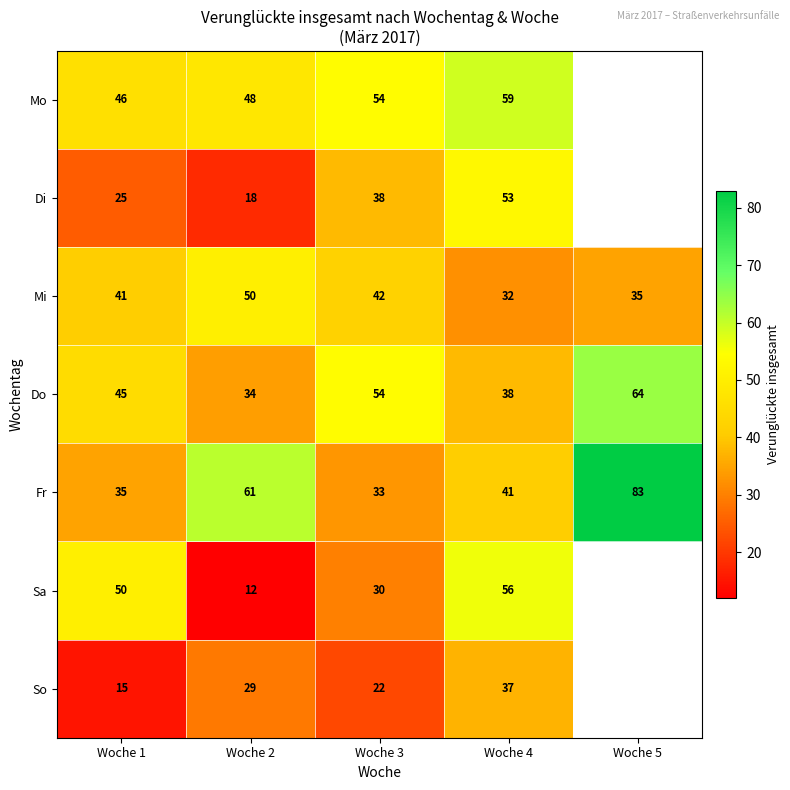

At Woche 2, list the series in order from smallest to largest.

Sa, Di, So, Do, Mo, Mi, Fr